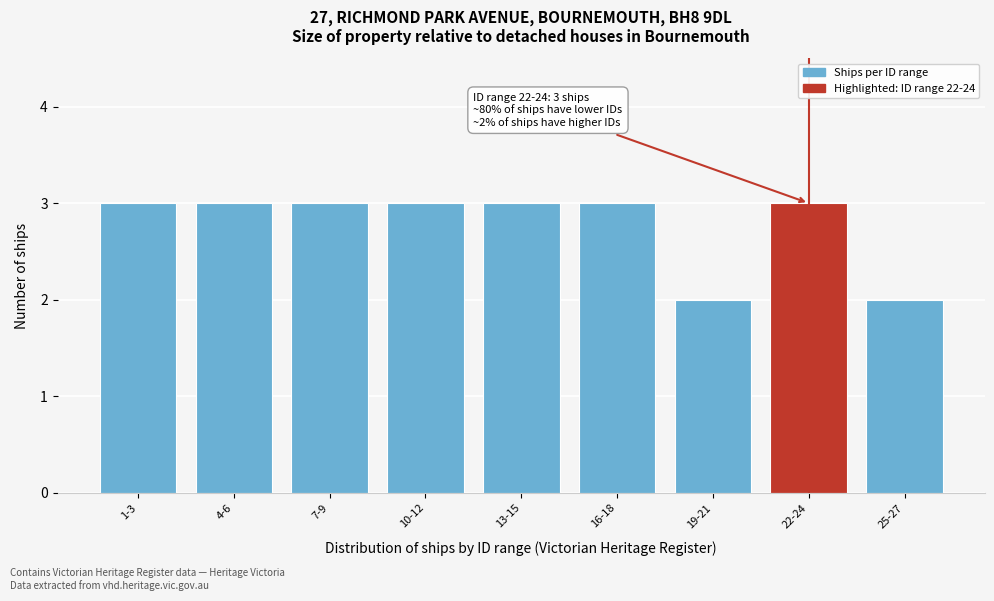

Reading left to right, transcribe all the data shown in this chart.

3	3	3	3	3	3	2	3	2